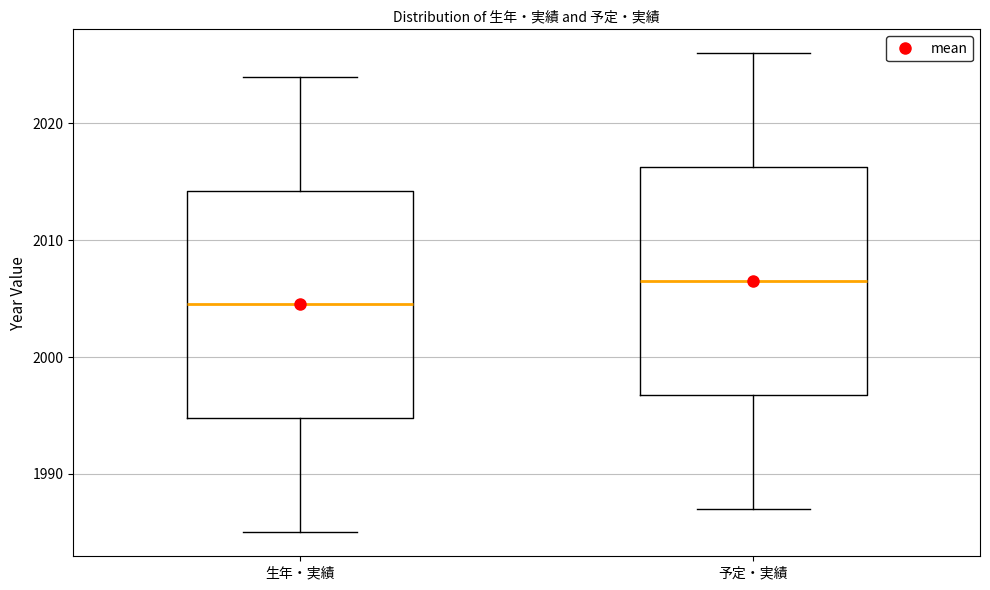

Reading left to right, transcribe this box plot: for each box, give where its median line is, the range the box spans, and where its two whiskers end, as read against the y-axis. The values are not printed on the chart, so give them approximately, as read against the axis.

生年・実績: median 2005, box 1995 to 2014, whiskers 1985 to 2024
予定・実績: median 2007, box 1997 to 2016, whiskers 1987 to 2026